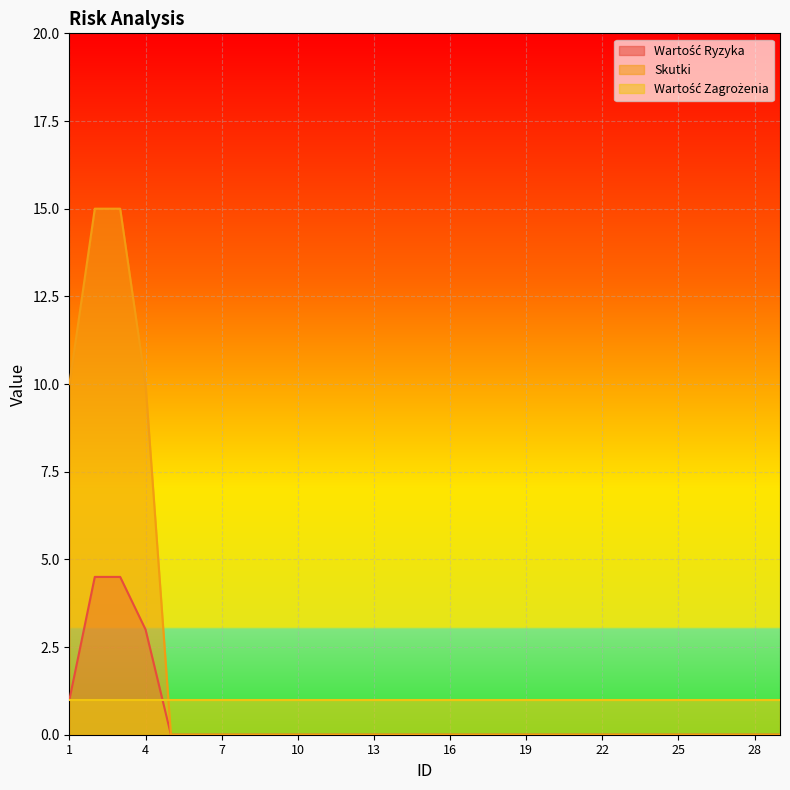

Count the number of data series in this chart.

3